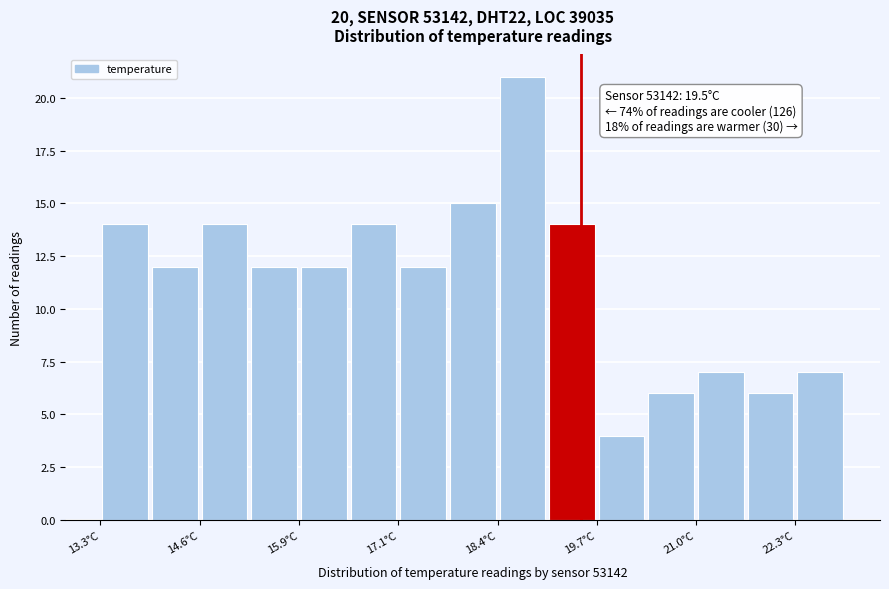

Around what value on the x-axis is the tallest bar? Give the approximate position of its centre, as read against the axis.

18.8